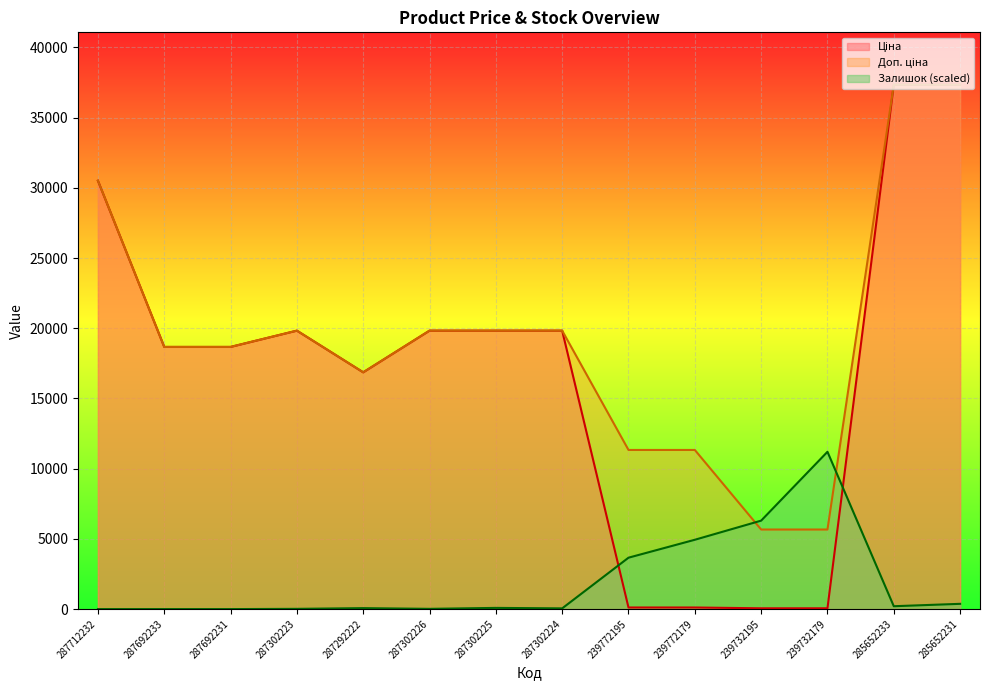

What is the difference between the Доп. ціна values at 285652233 and 287302226?

17511.9